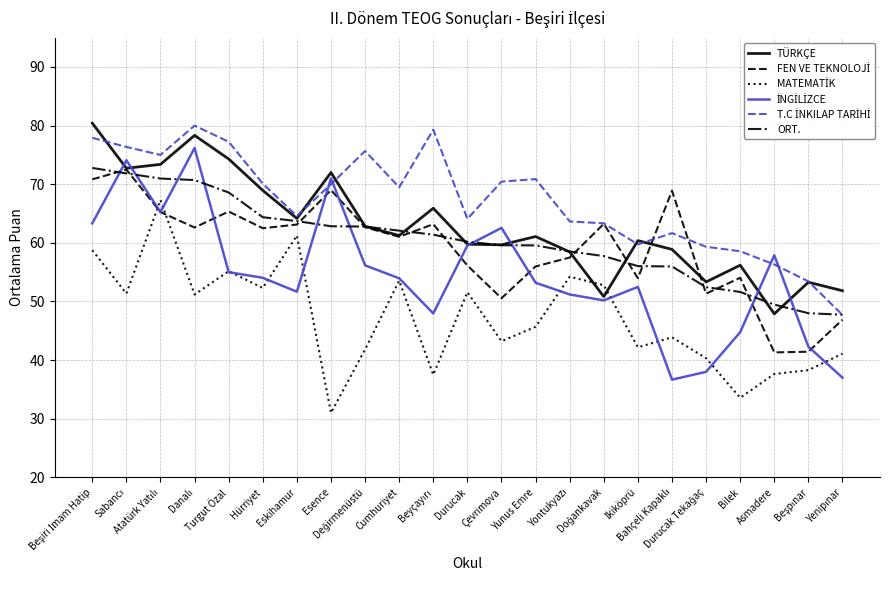

In T.C İNKILAP TARİHİ, how many points are higher than both neighbors (excluding endpoints)?

5